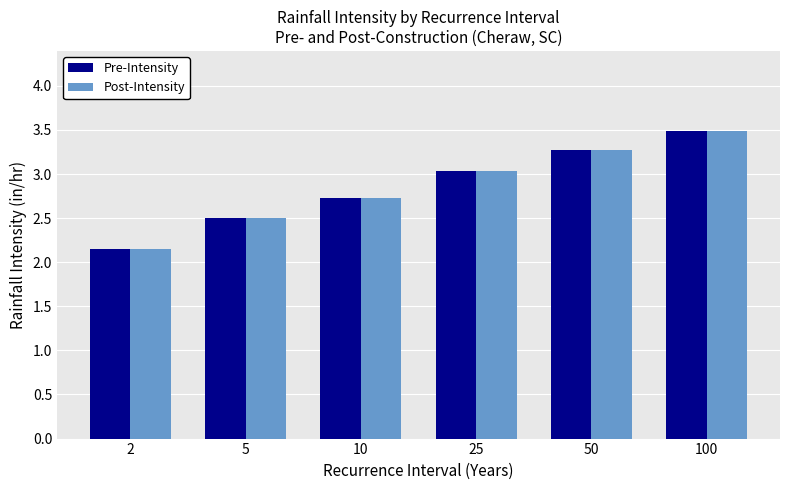

List the labels in order of Post-Intensity value, largest first.

100, 50, 25, 10, 5, 2